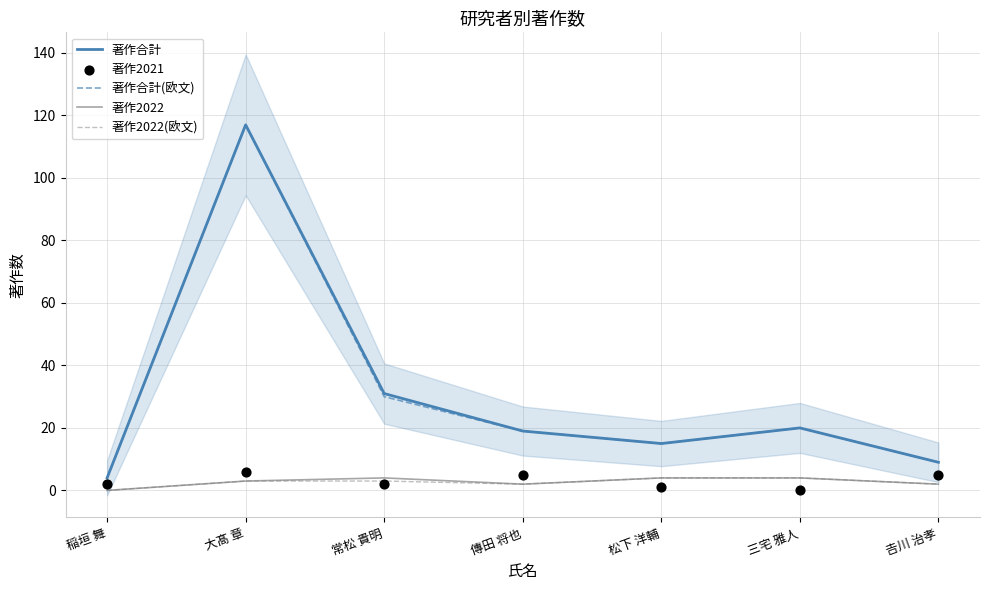

Which series reaches the minimum Y coordinate?

著作2022